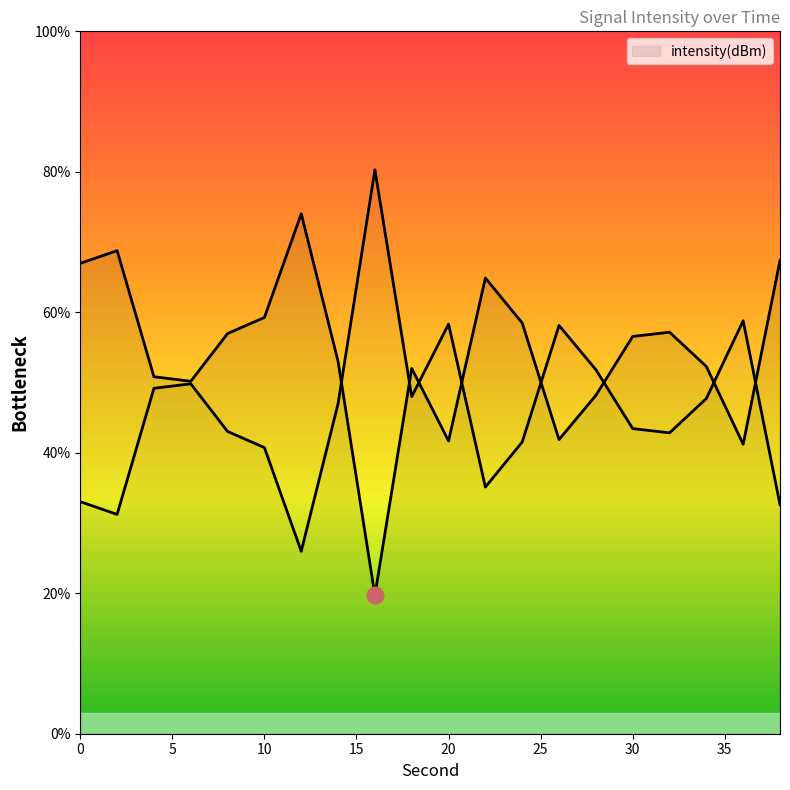

At which category does the data reach its first local valley?

6